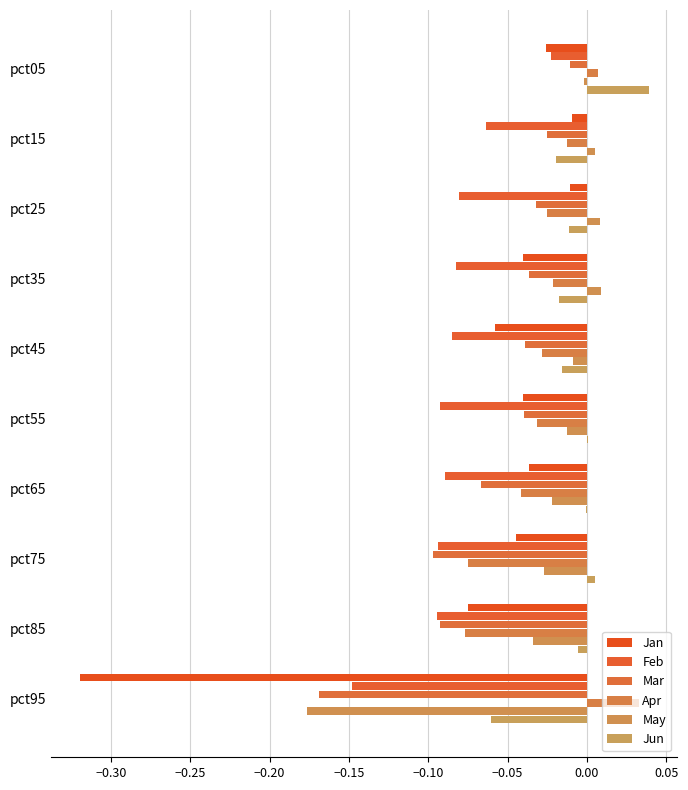

What are all the series names shown in the legend?

Jan, Feb, Mar, Apr, May, Jun